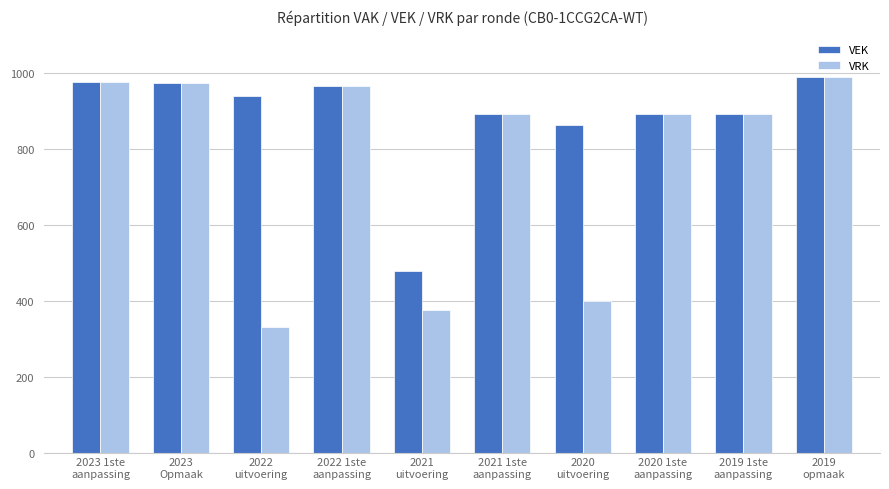

At which label does VRK reach its peak?

2019
opmaak